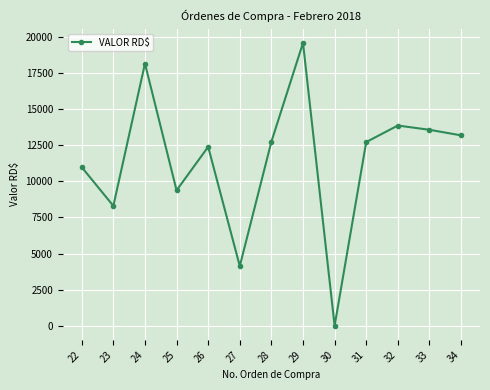

What is the value of the 7th point from the left?

12744.0